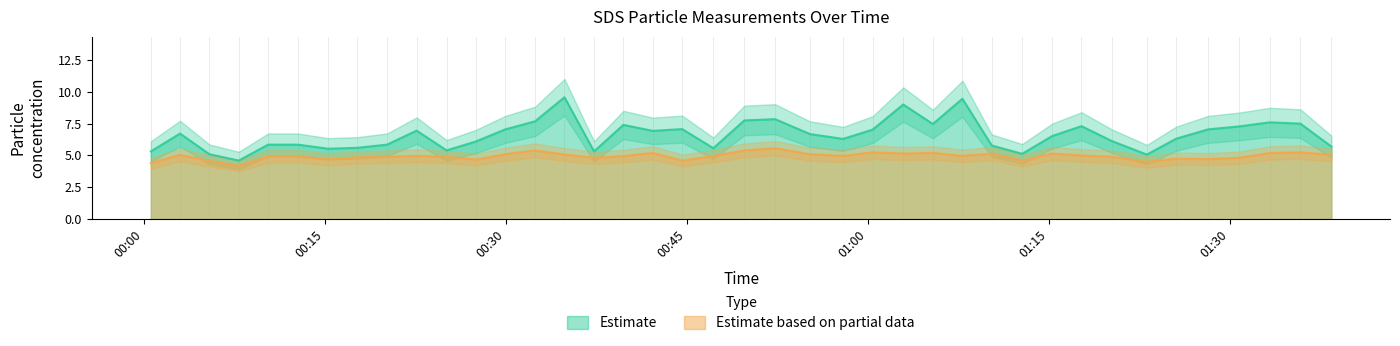

True or false: Estimate based on partial data and Estimate cross at least once.

False